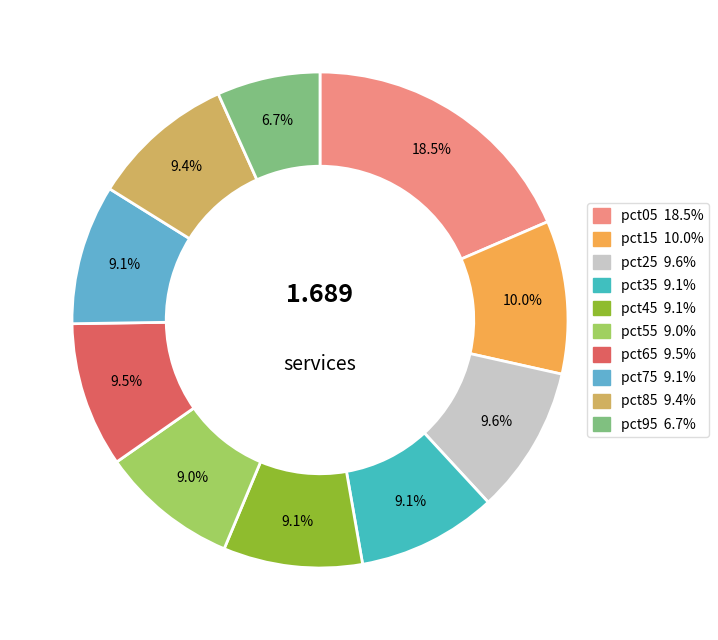

How many slices are in this pie chart?

10